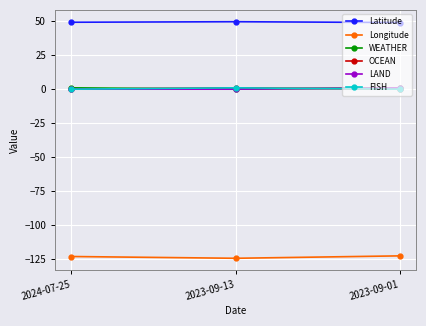

Reading right to left, extract all data points from this chart.

Latitude: 49.0	49.6	49.2
Longitude: -122.7	-124.4	-123.1
WEATHER: 1.0	0.0	1.0
OCEAN: 0.0	1.0	0.0
LAND: 1.0	0.0	0.0
FISH: 0.0	1.0	0.0